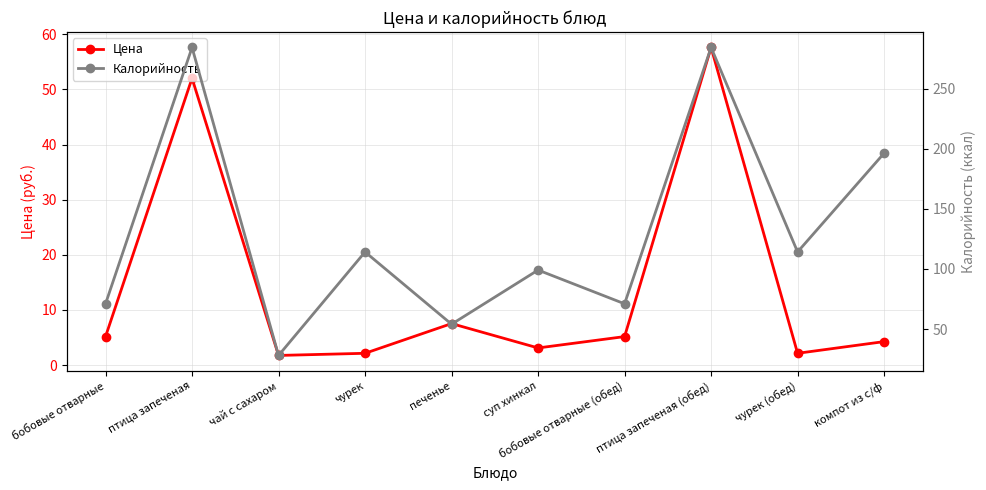

Which series has the largest range (max minus min)?

Калорийность